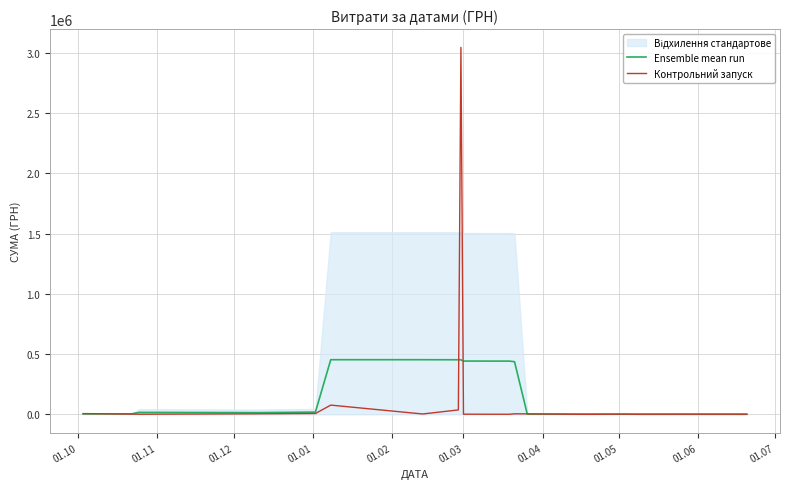

How many lines are shown in the chart?

2